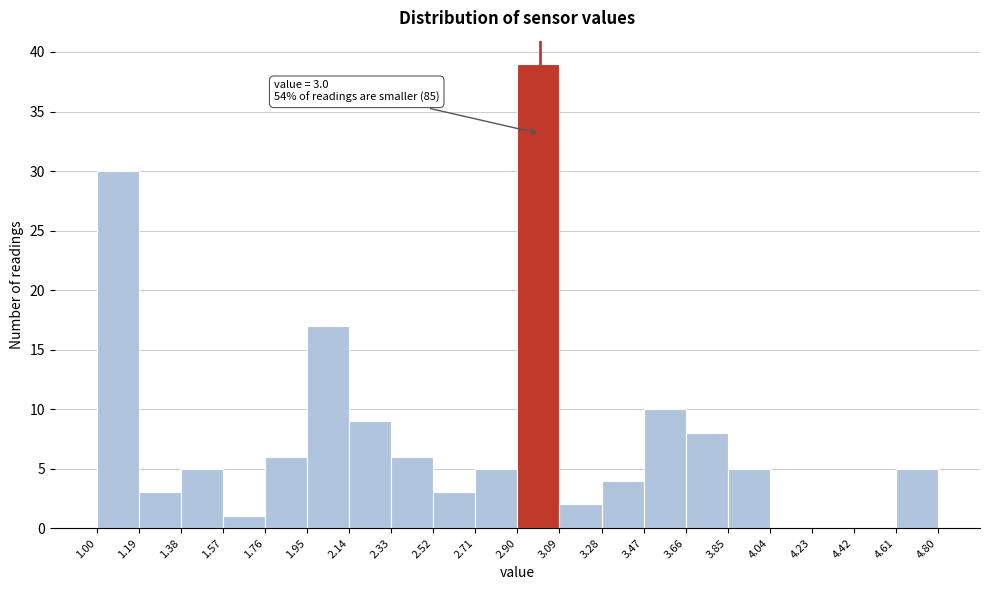

Over which range of the x-axis is the bar tallest?

2.90 to 3.09